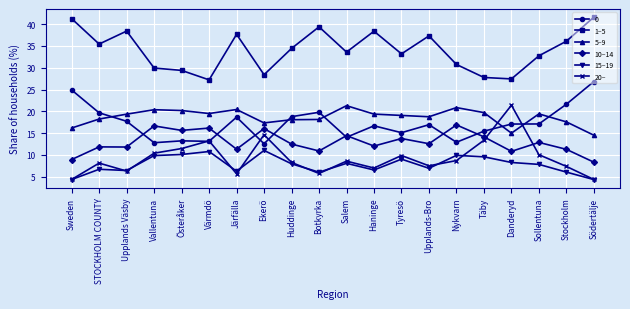

True or false: 20– and 15–19 intersect in this chart.

True